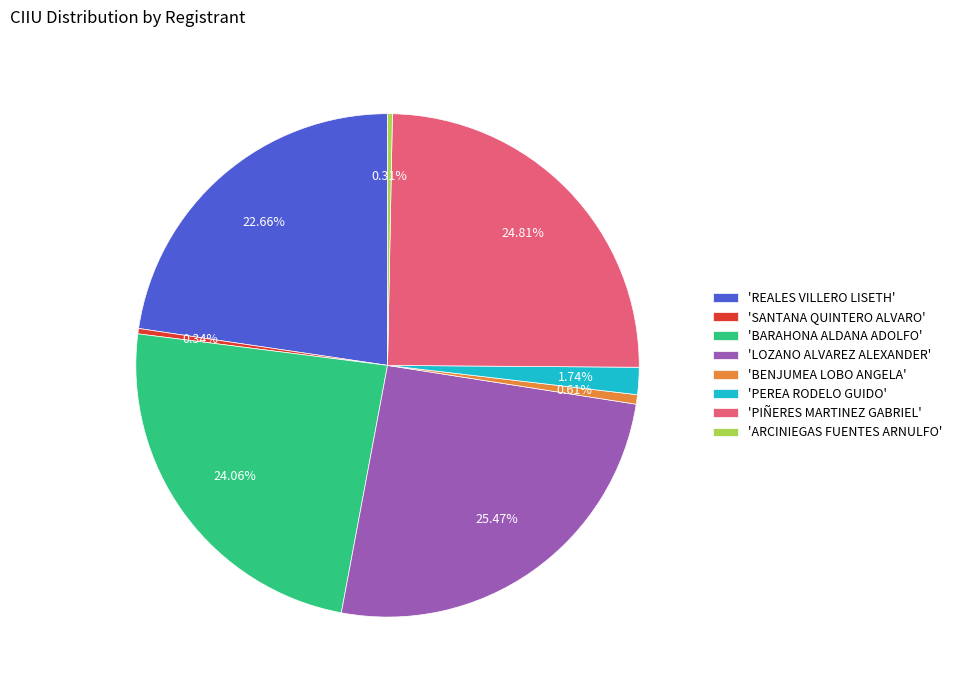

Do 'ARCINIEGAS FUENTES ARNULFO' and 'REALES VILLERO LISETH' together represent more than half of the pie?

No